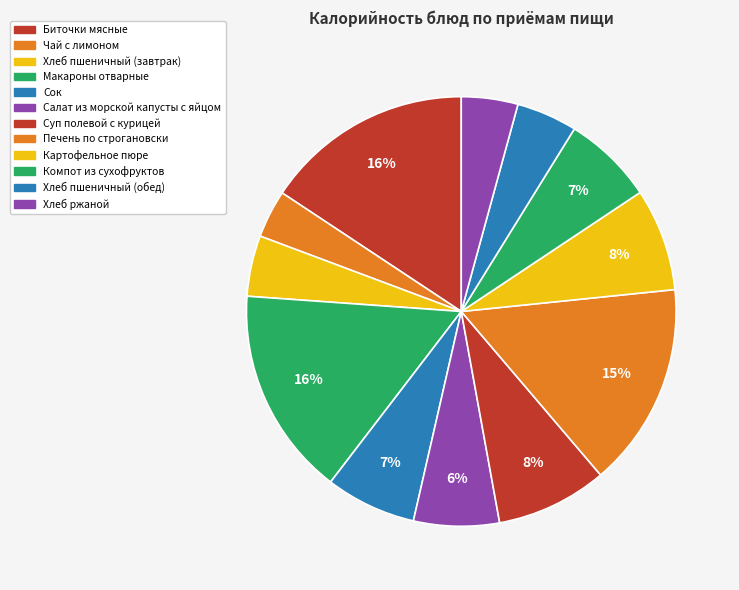

Do Картофельное пюре and Макароны отварные together represent more than half of the pie?

No